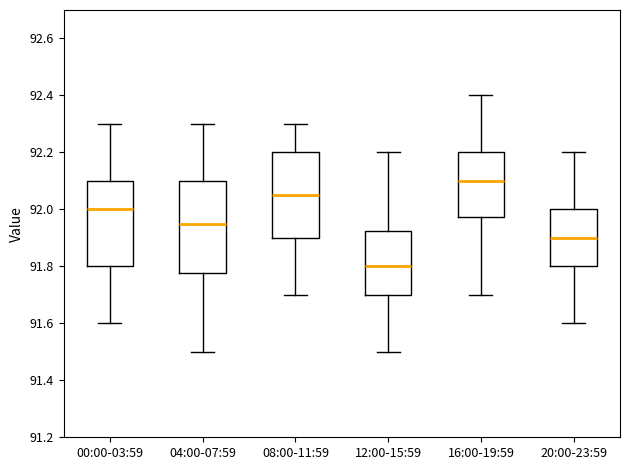

Comparing the boxes themselves (not the whiskers), which one is the tallest?

04:00-07:59